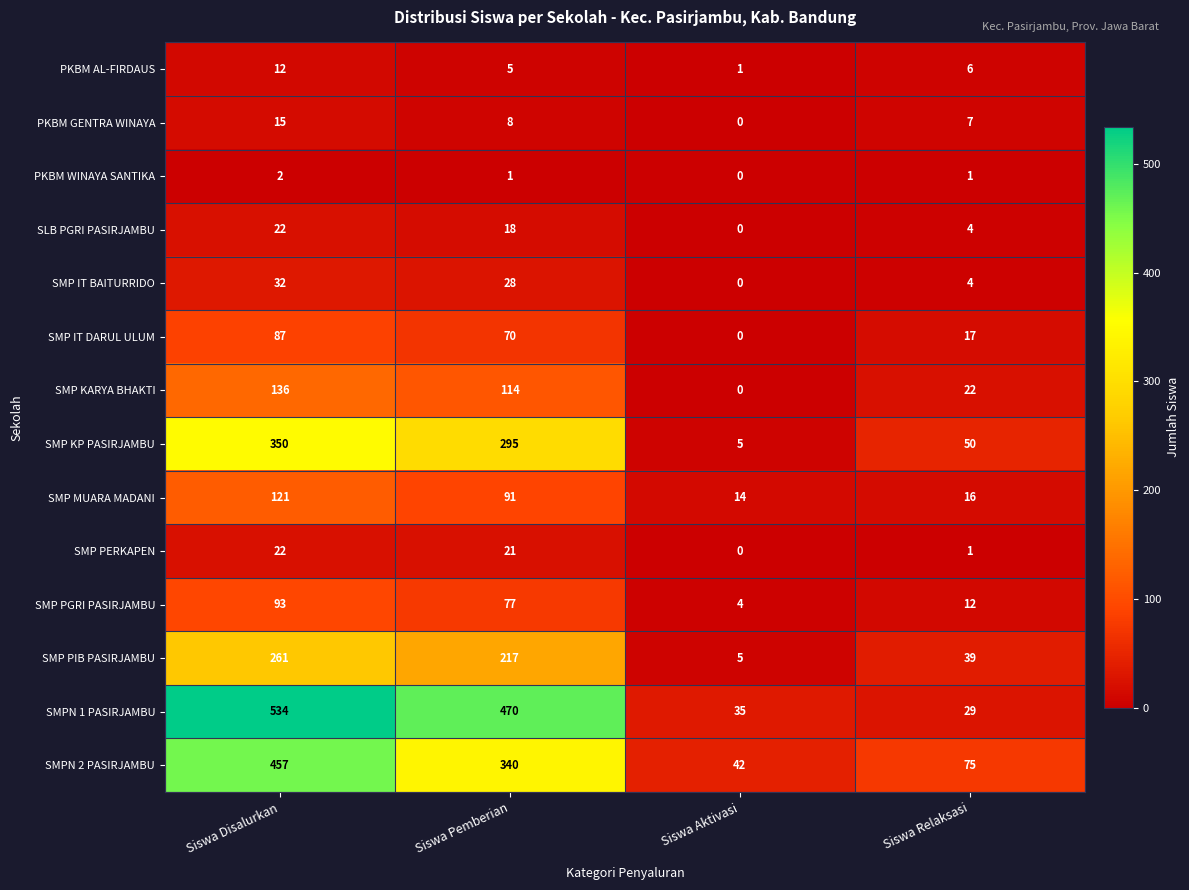

What is the maximum value for SMP PERKAPEN?

22